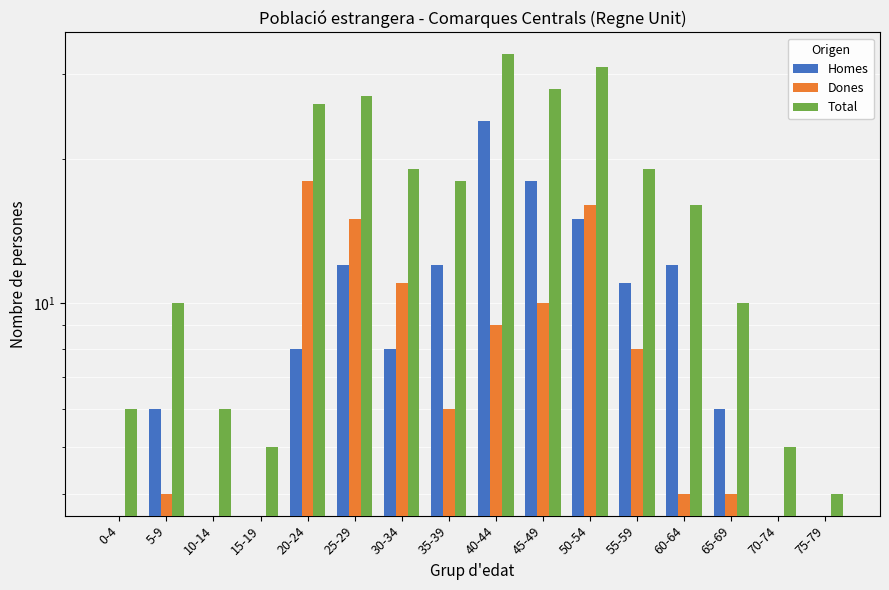

Count the number of categories in the chart.

16